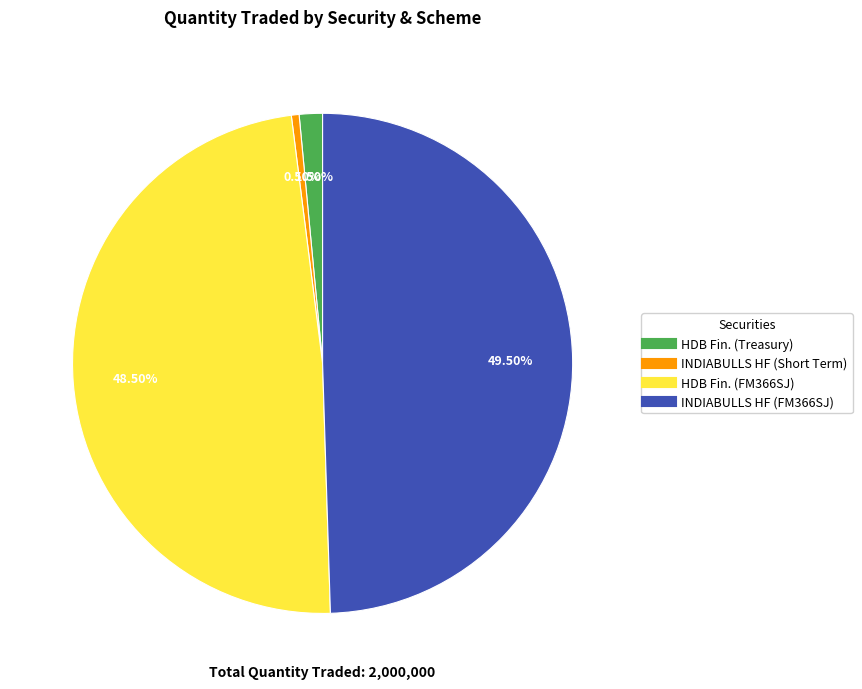

How many segments does this pie chart have?

4